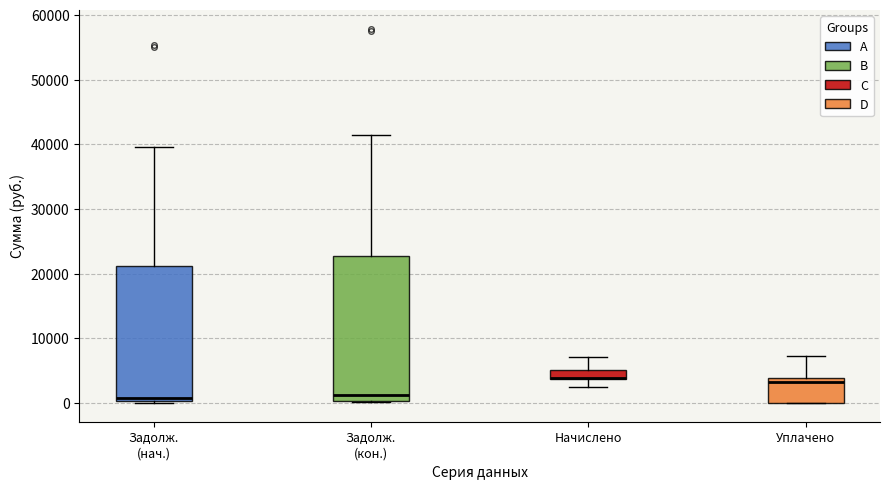

Comparing the boxes themselves (not the whiskers), which one is the tallest?

Задолж. (кон.)